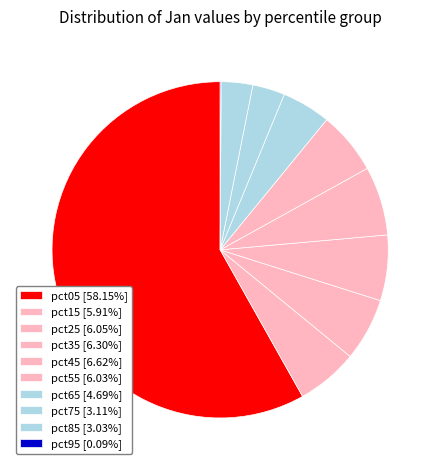

How many segments does this pie chart have?

10